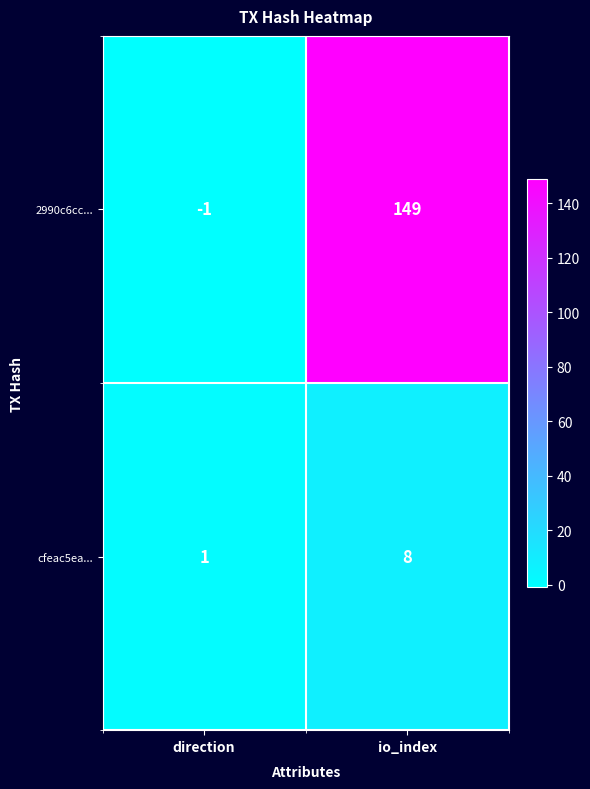

List the series in order of their overall mean, lowest first.

cfeac5ea..., 2990c6cc...